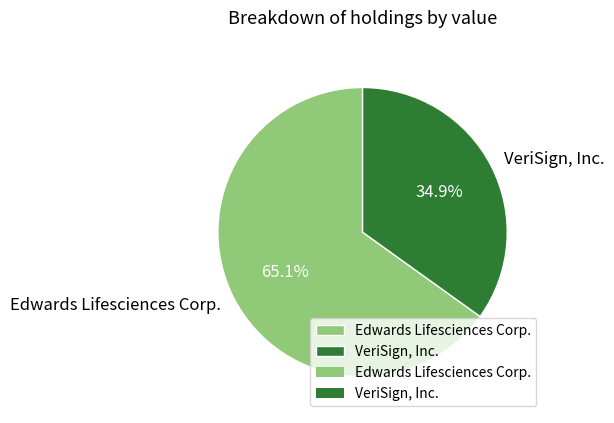

How much of the chart is everything except VeriSign, Inc.?

65.1%